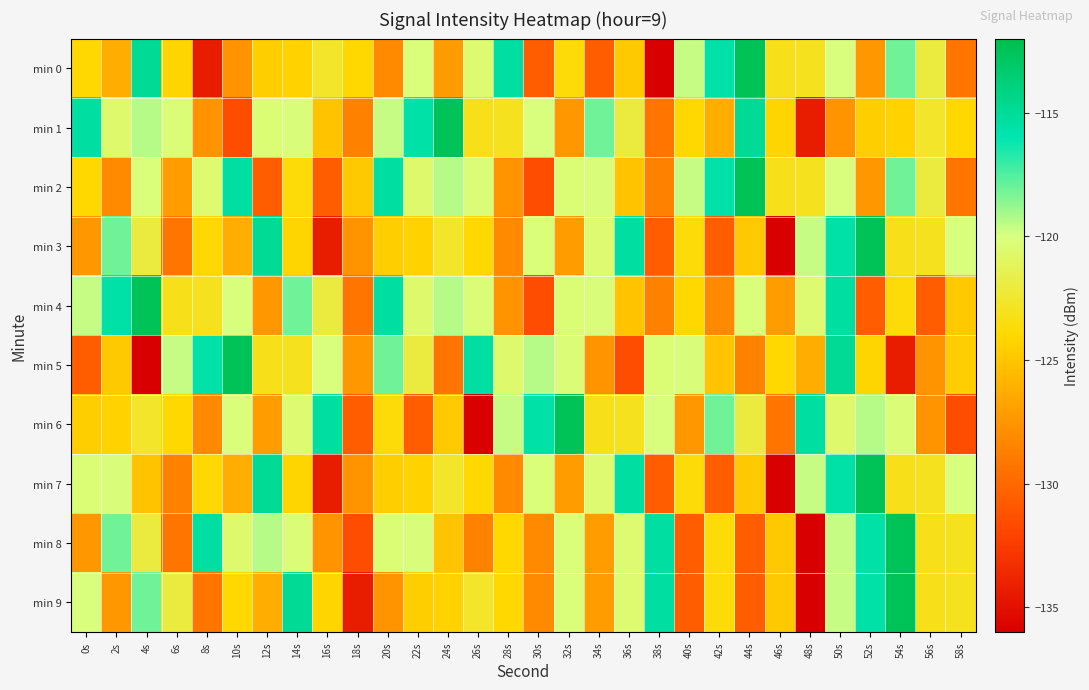

Which series has the widest spread of values?

min 0